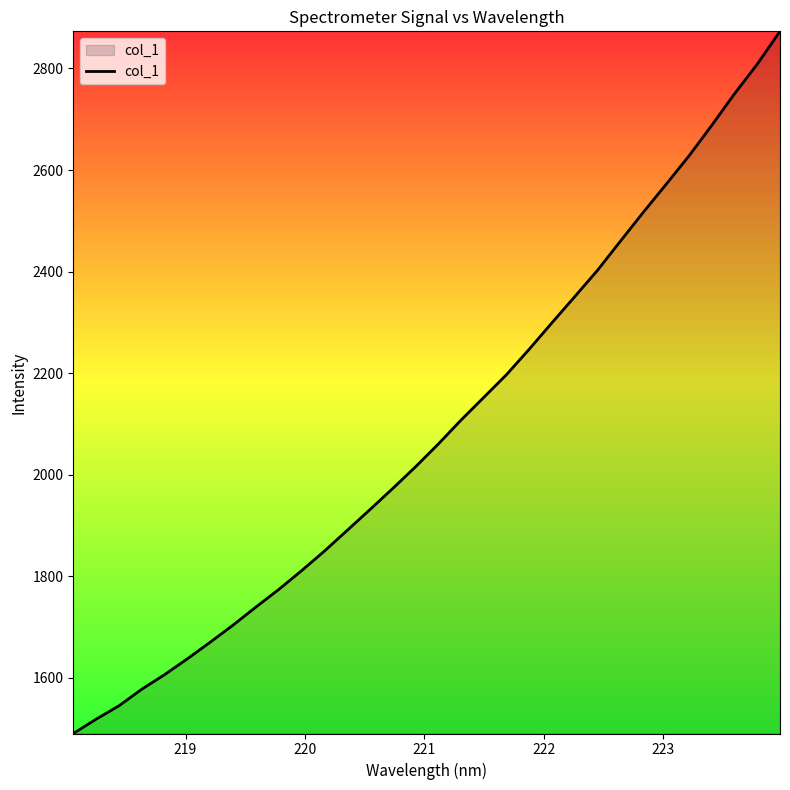

What is the average value?

2088.9